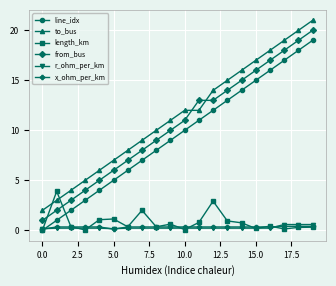

What is the value of the line_idx point at the 6th from the left?

5.0